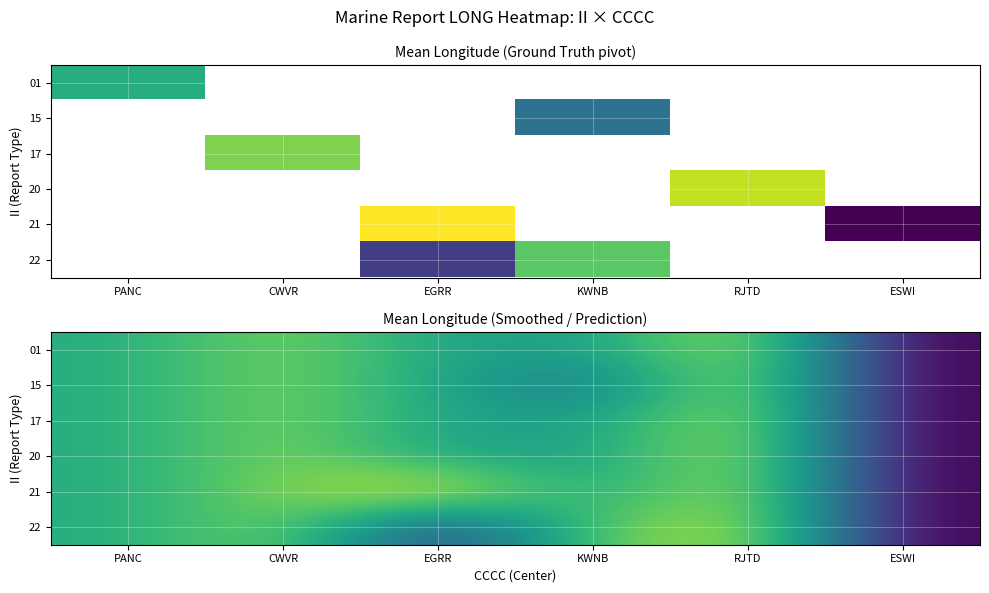

Between RJTD and EGRR, which is larger?

RJTD